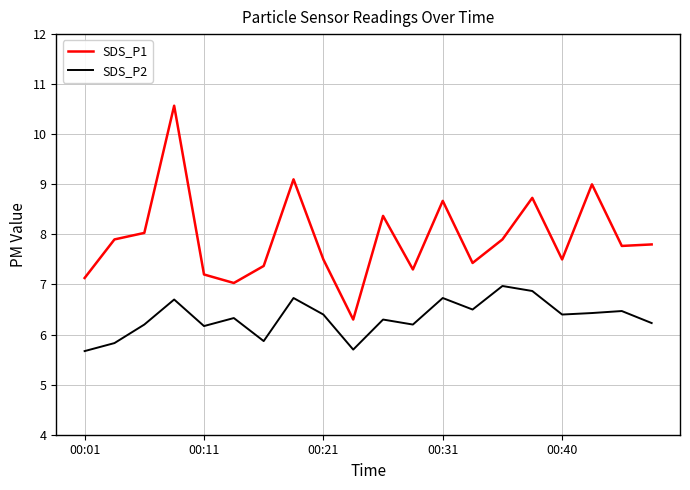

True or false: SDS_P1 and SDS_P2 intersect in this chart.

False